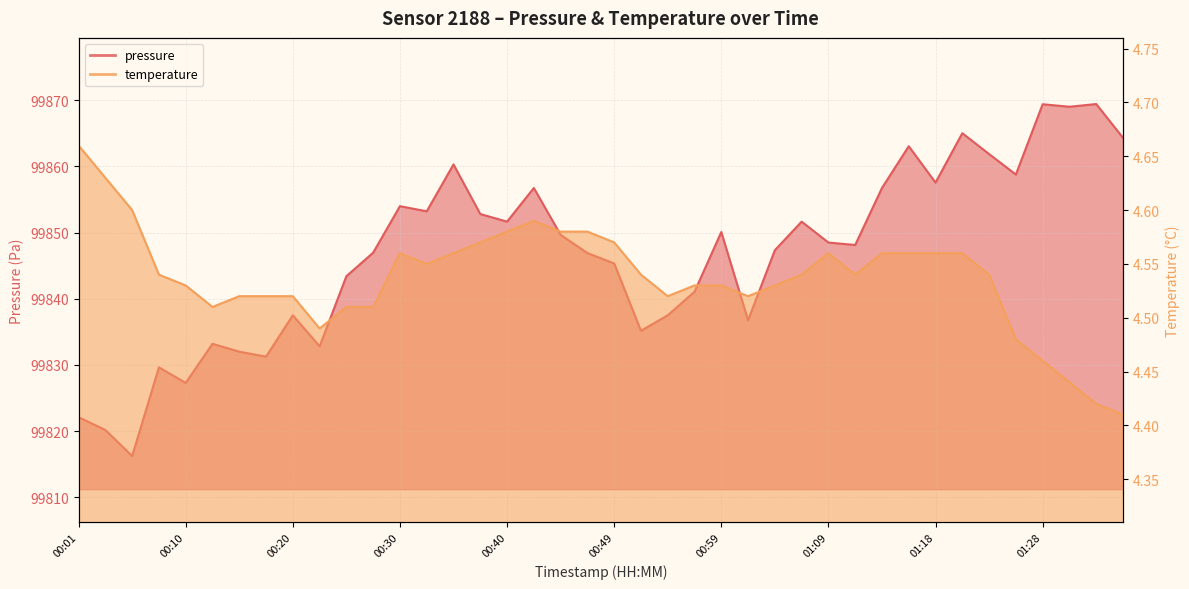

At which category does pressure reach its first local valley?

00:06